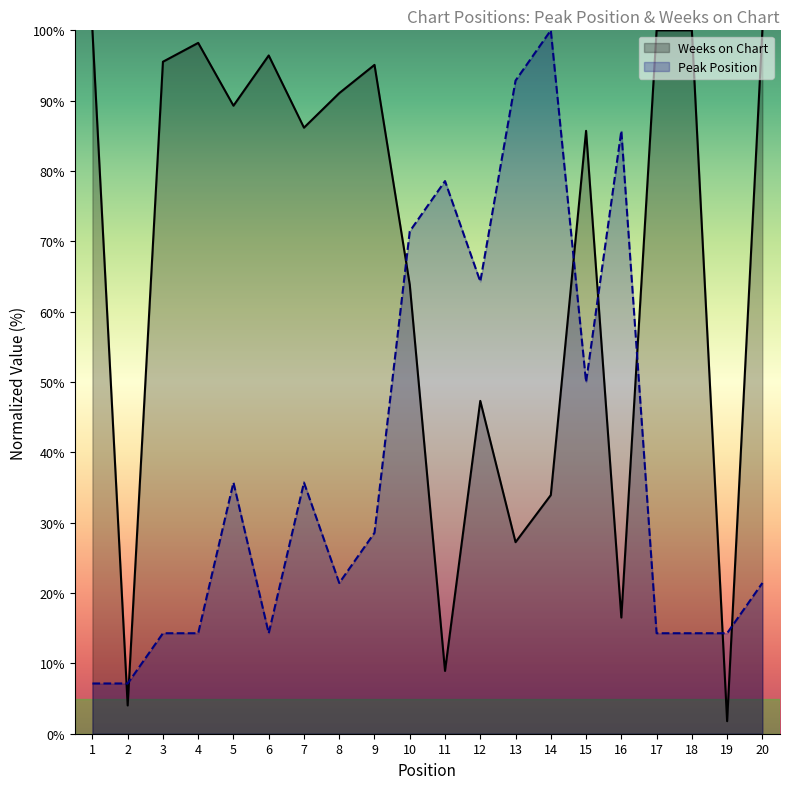

After their last crossing, which series has the higher values: Weeks on Chart or Peak Position?

Weeks on Chart